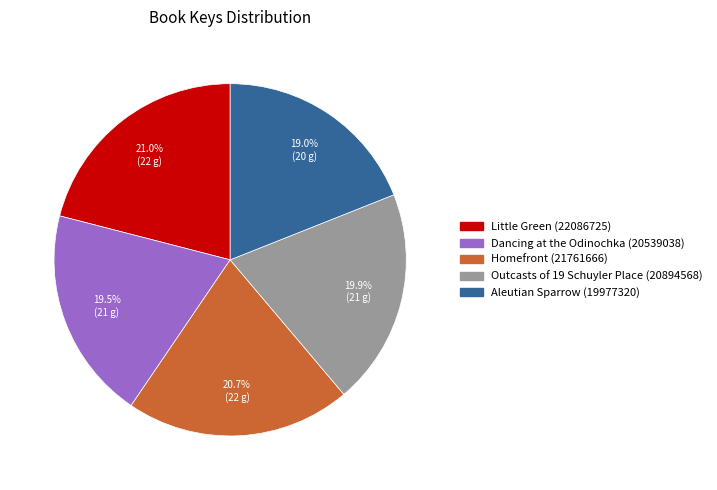

How many slices are in this pie chart?

5